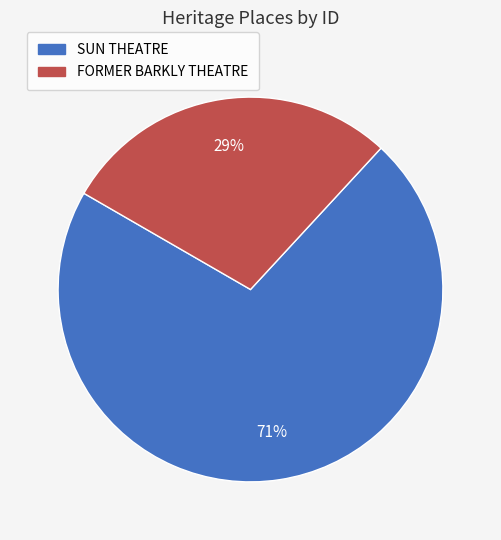

To the nearest percent, what is the combined percentage of FORMER BARKLY THEATRE and SUN THEATRE?

100%